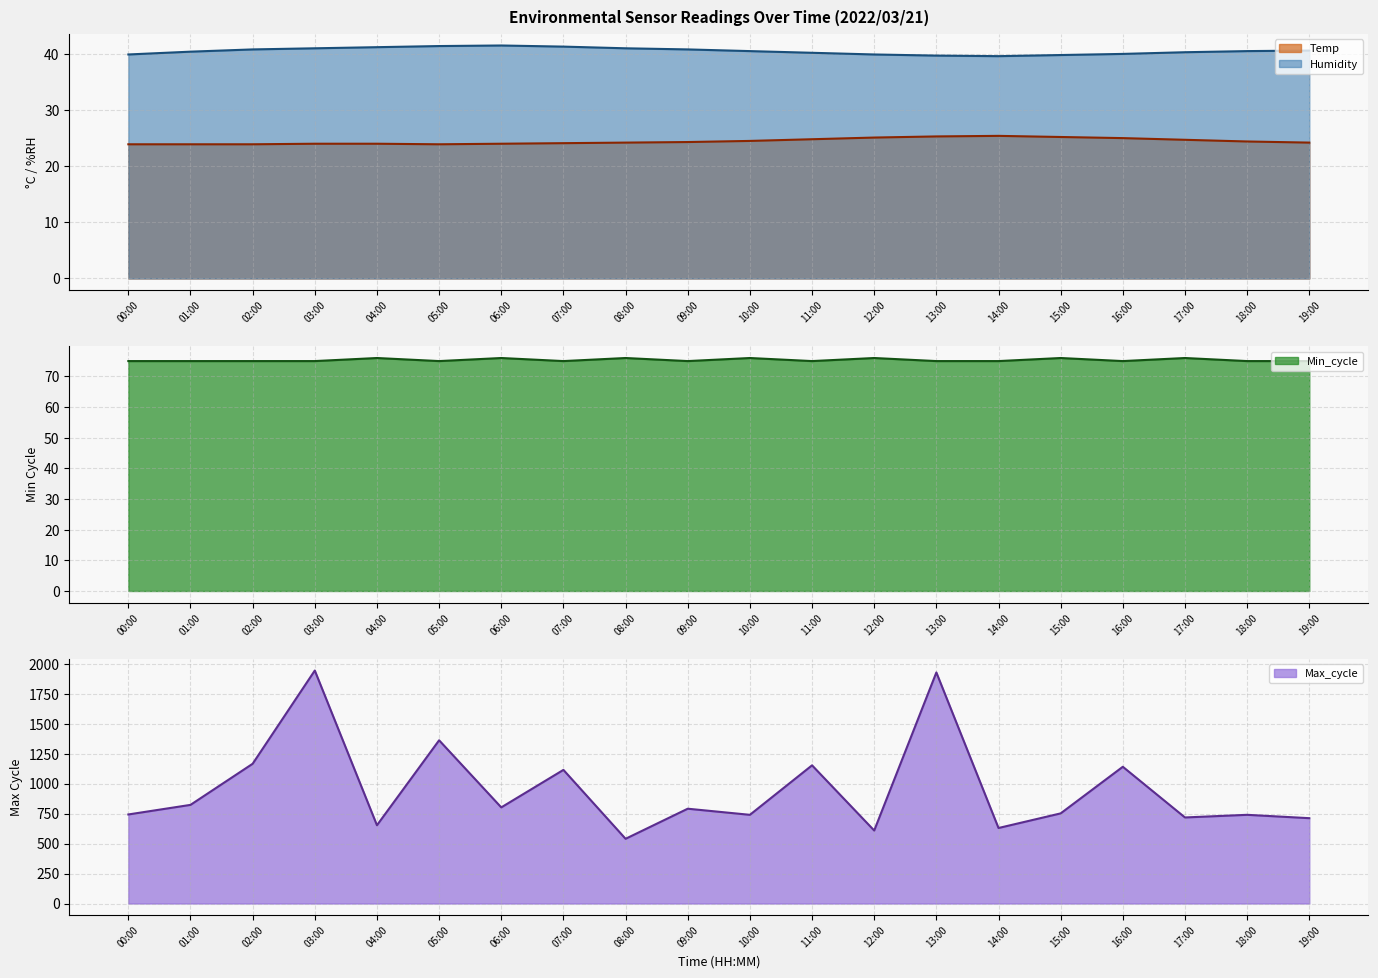

How many lines are shown in the chart?

4